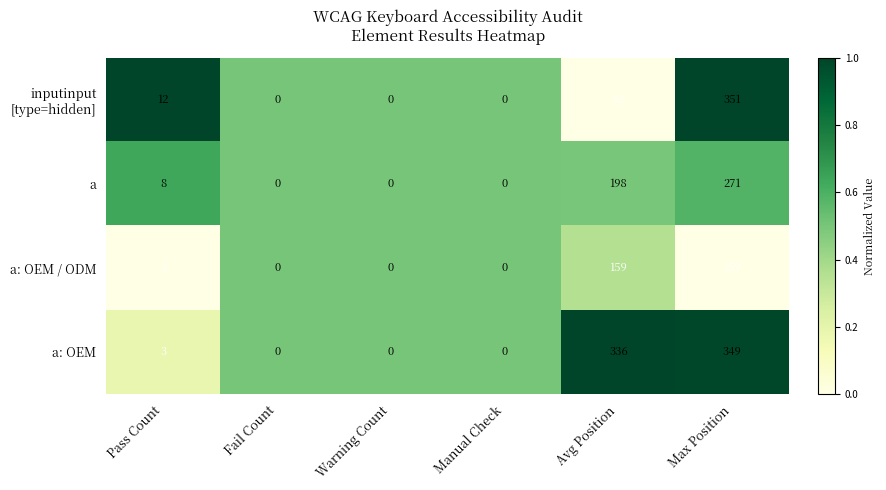

What is the difference between the maximum and second lowest values in the a: OEM / ODM series?

159